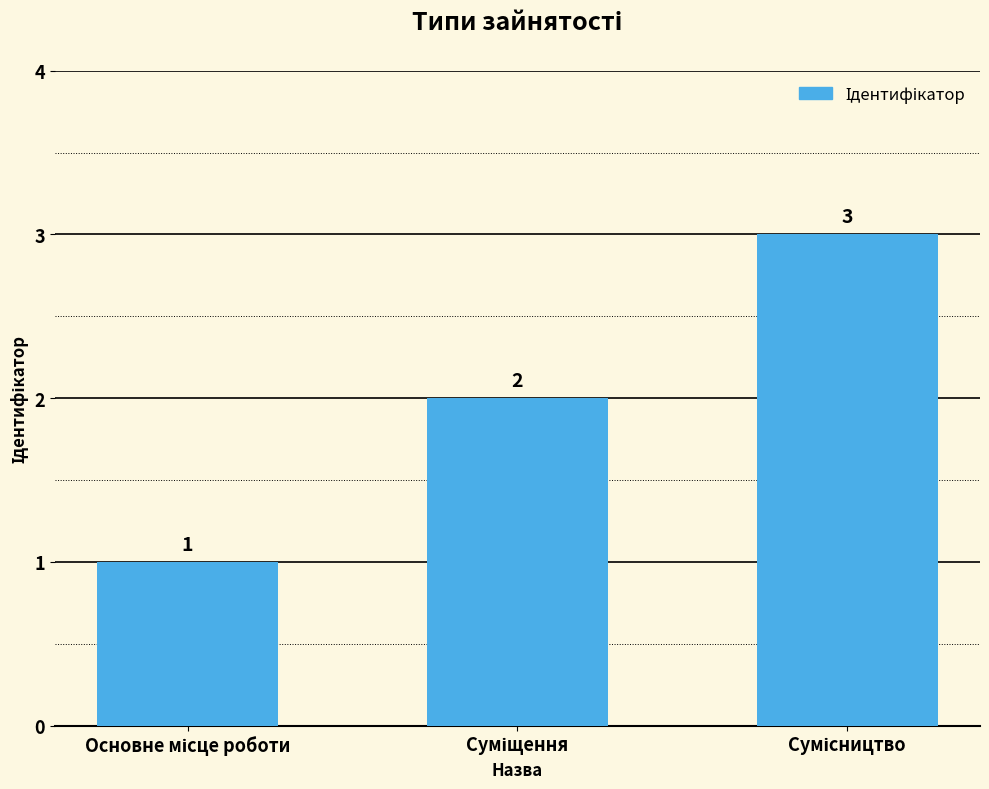

What is the maximum value shown in the chart?

3